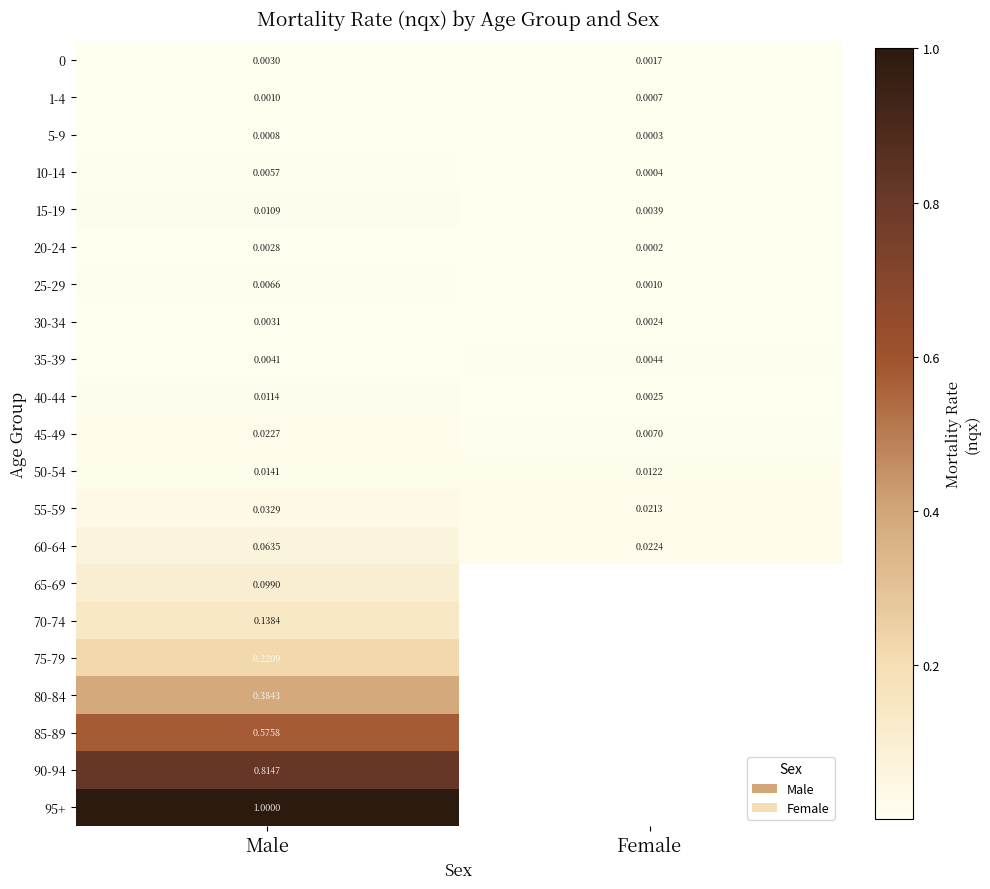

Where is 35-39 nearest to the value 0?

Male